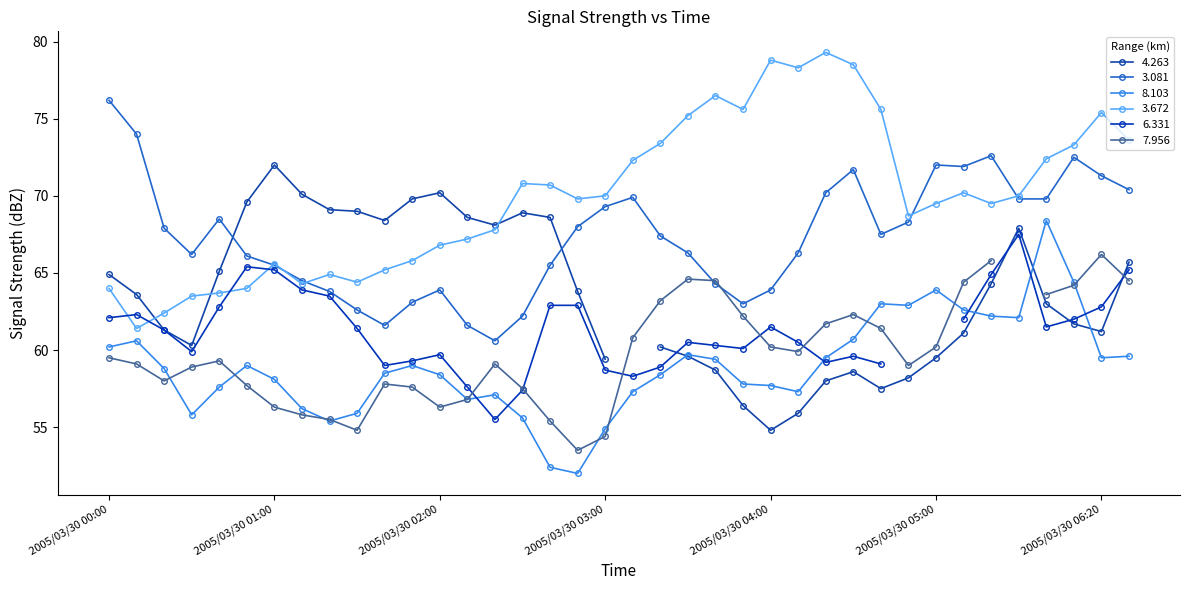

Where does the 8.103 series first go above 58?

2005/03/30 00:00